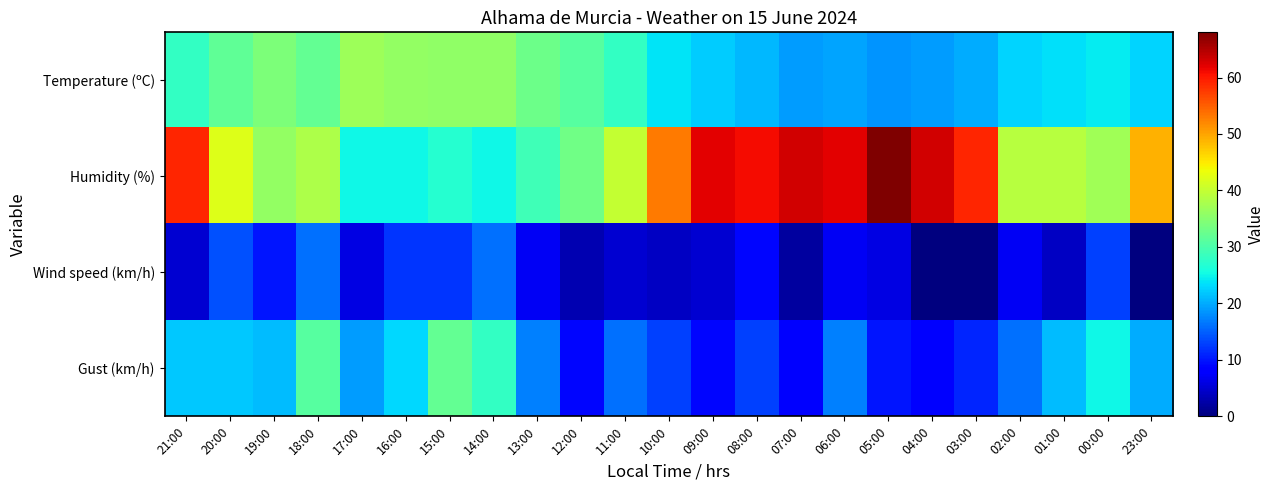

What is the difference between the highest and lowest values at 11:00?

35.0